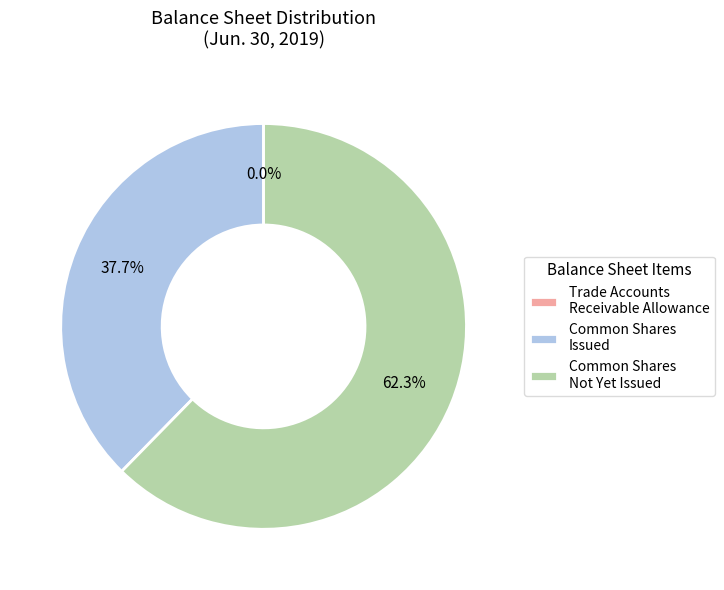

Approximately how many times larger is the value at Common Shares Not Yet Issued compared to Common Shares Issued?

1.7